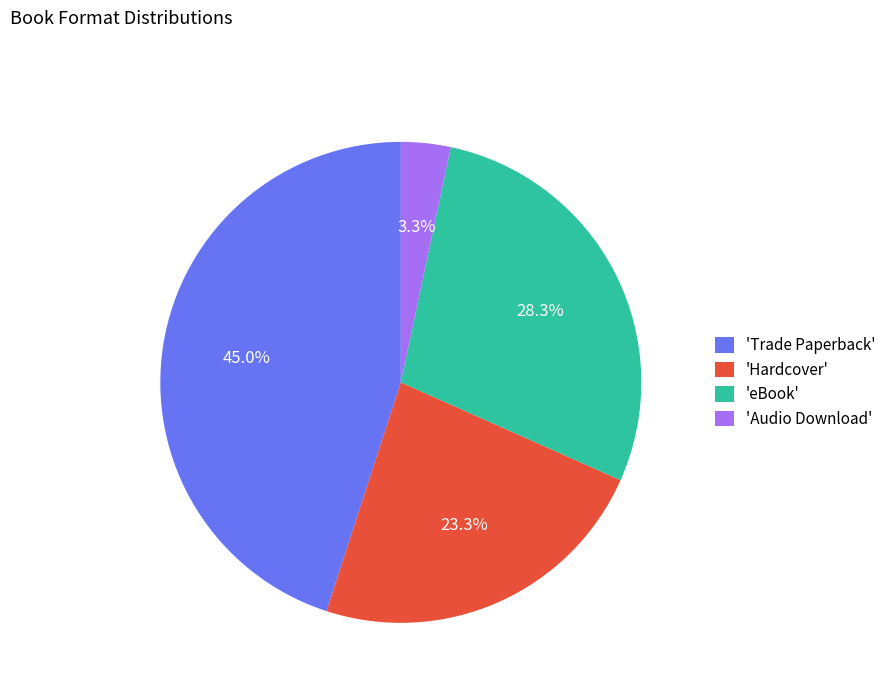

How much of the chart is everything except 'eBook'?

71.7%